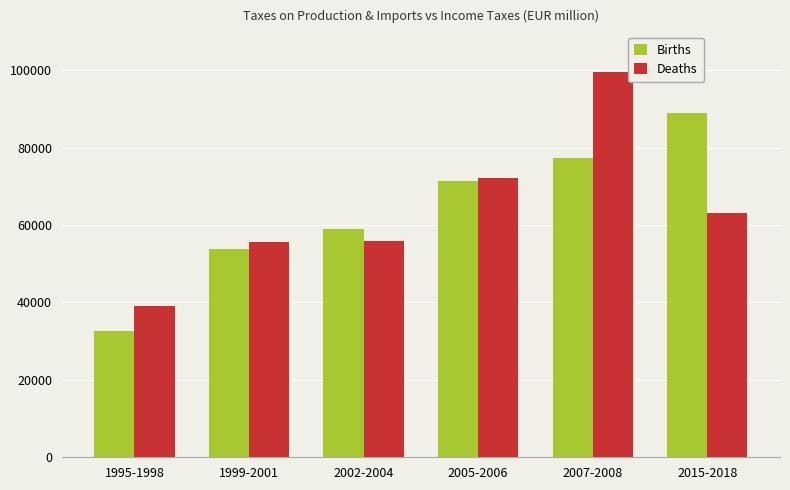

At which category is the sum across all series the highest?

2007-2008